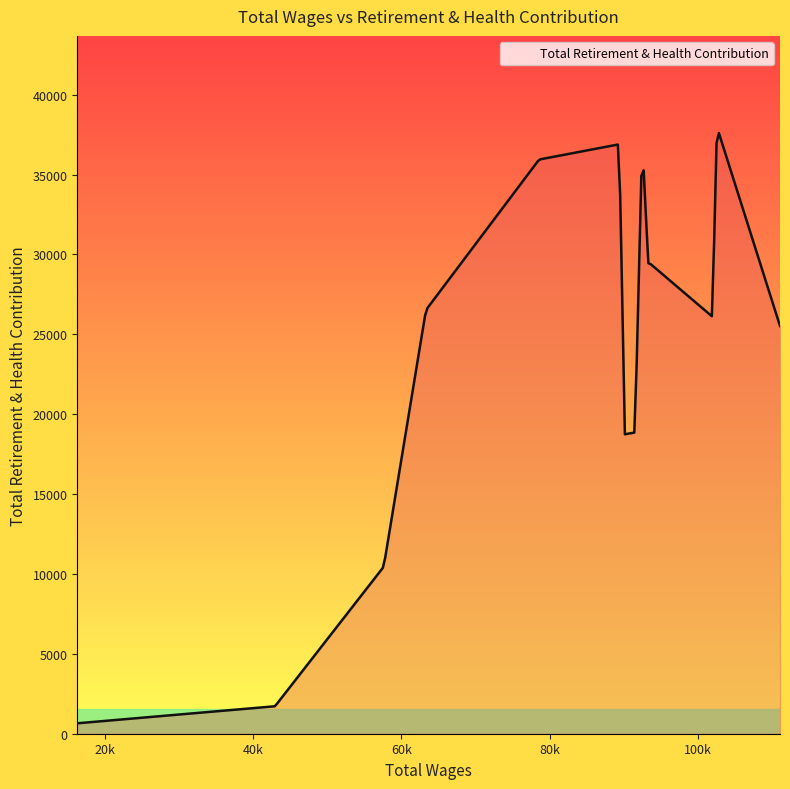

What is the maximum value shown in the chart?

37593.0